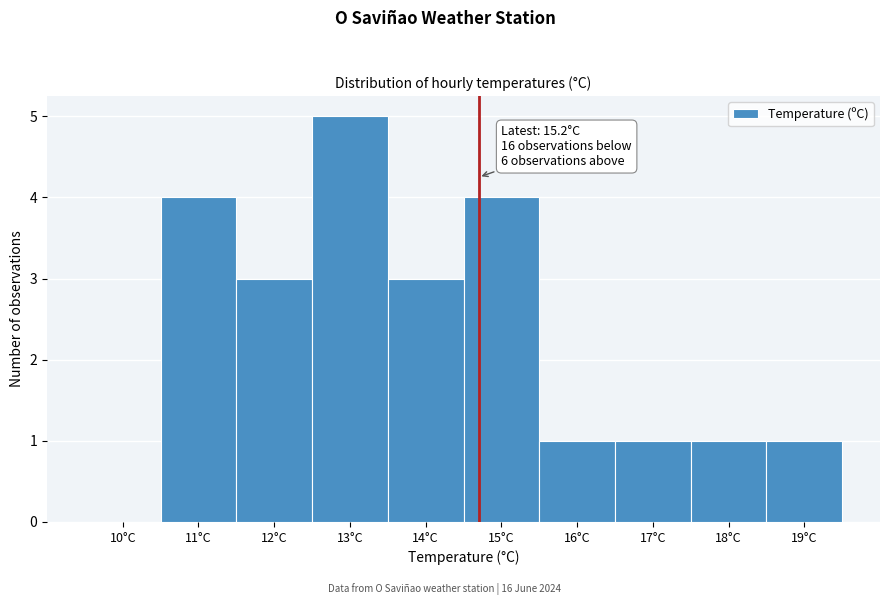

Reading right to left, transcribe all the data shown in this chart.

19°C=1	18°C=1	17°C=1	16°C=1	15°C=4	14°C=3	13°C=5	12°C=3	11°C=4	10°C=0